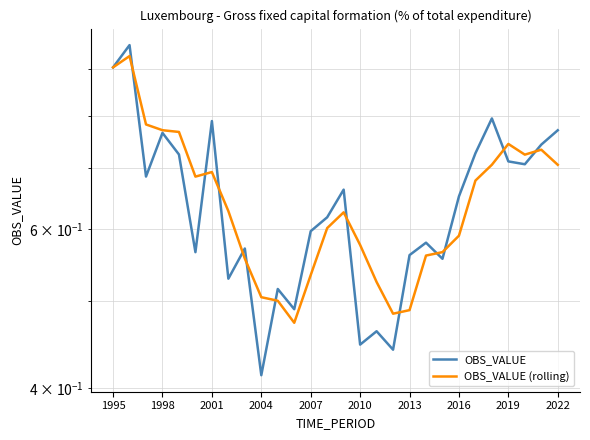

How many lines are shown in the chart?

2